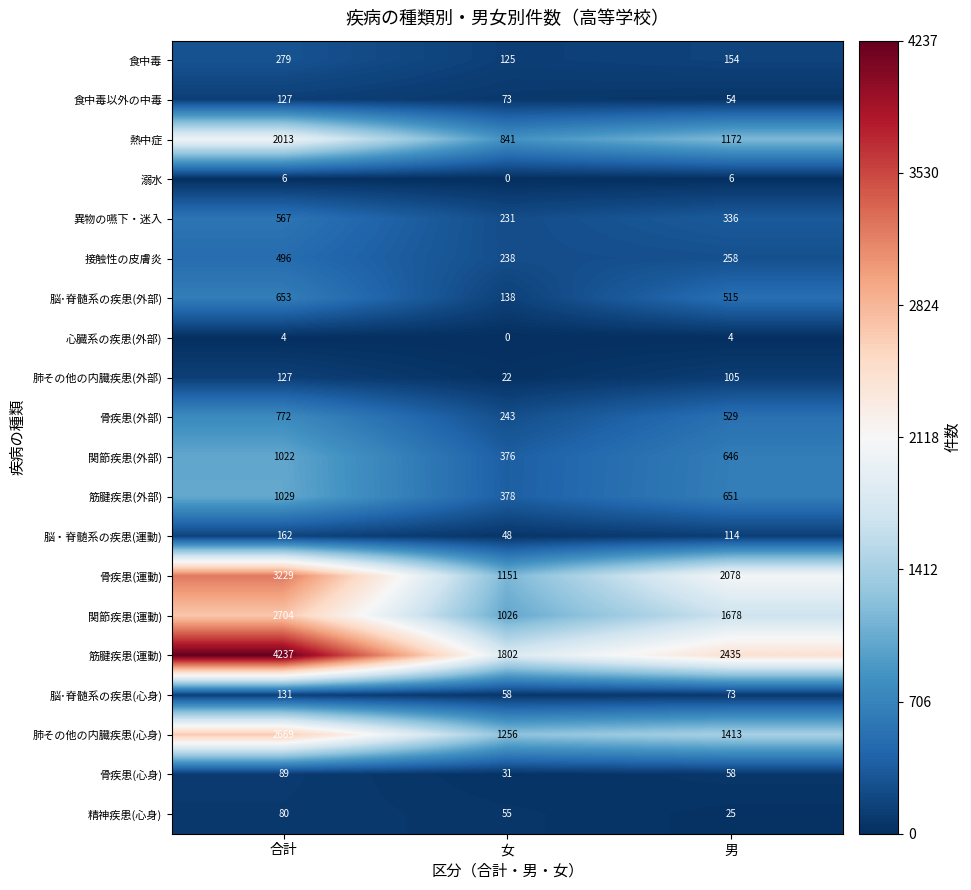

Count the number of categories in the chart.

3